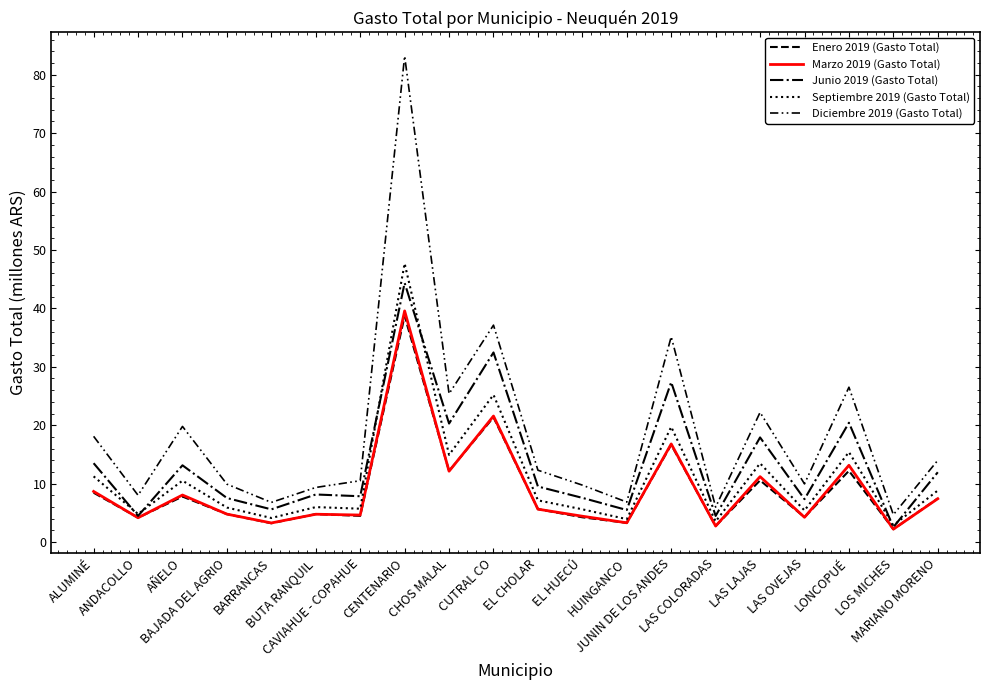

What is the sum of all Junio 2019 (Gasto Total) values?

271.9